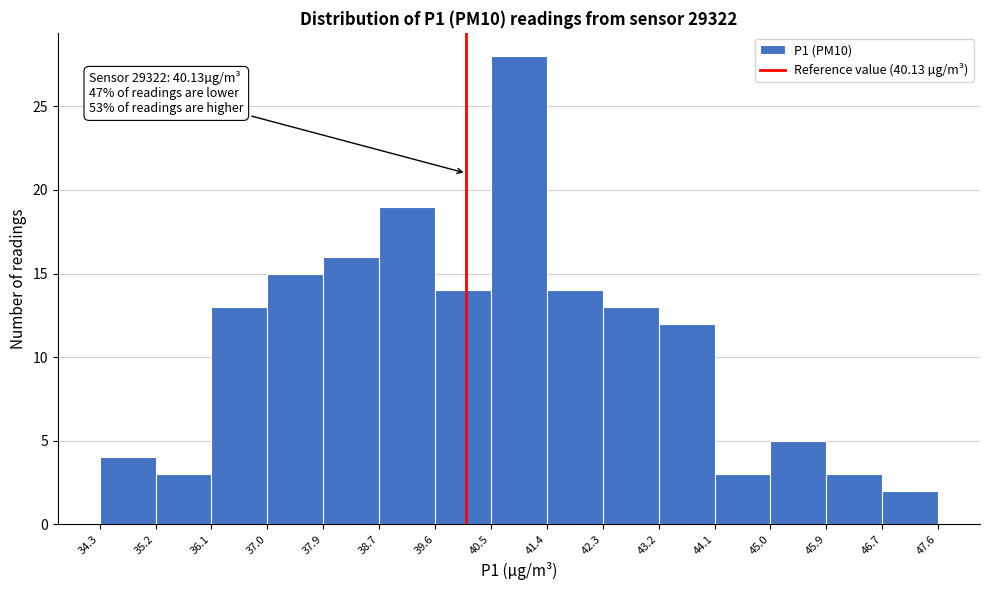

Which range on the x-axis has the tallest bar?

40.5 to 41.4